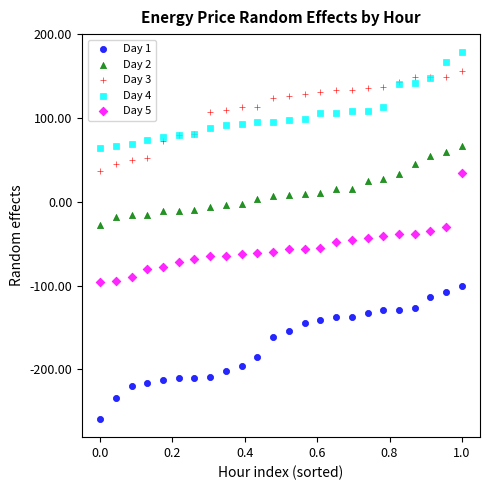

Which series reaches the minimum Y coordinate?

Day 1